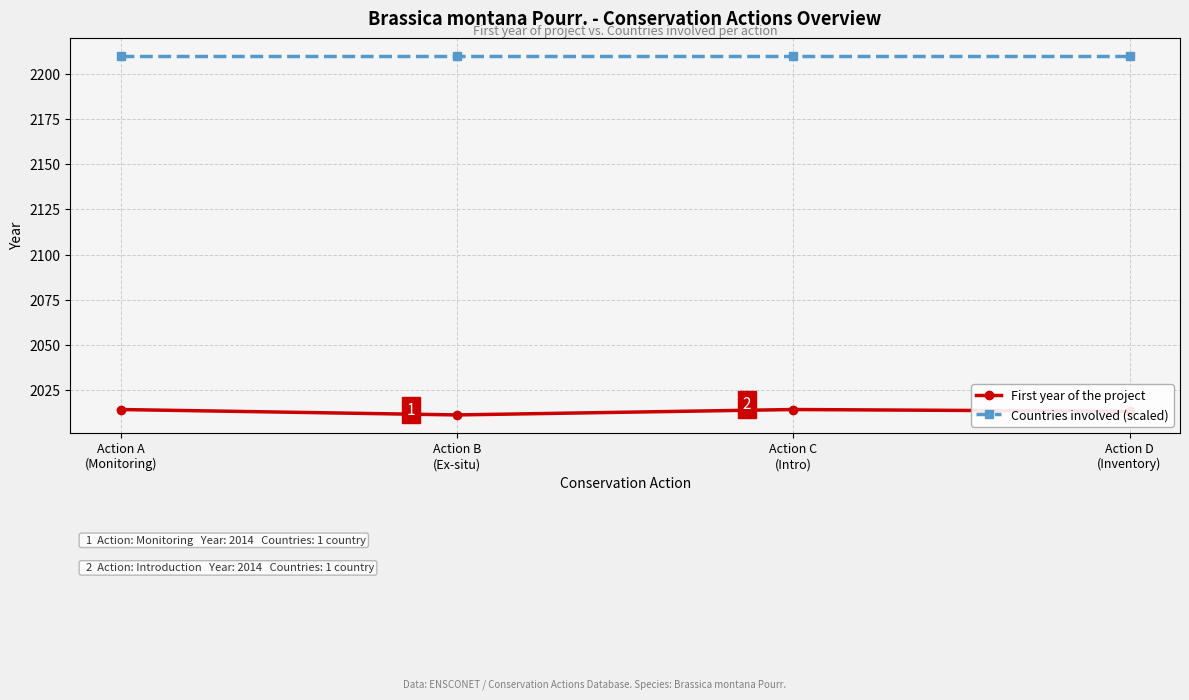

What is the average value of the Countries involved (scaled) series?

2210